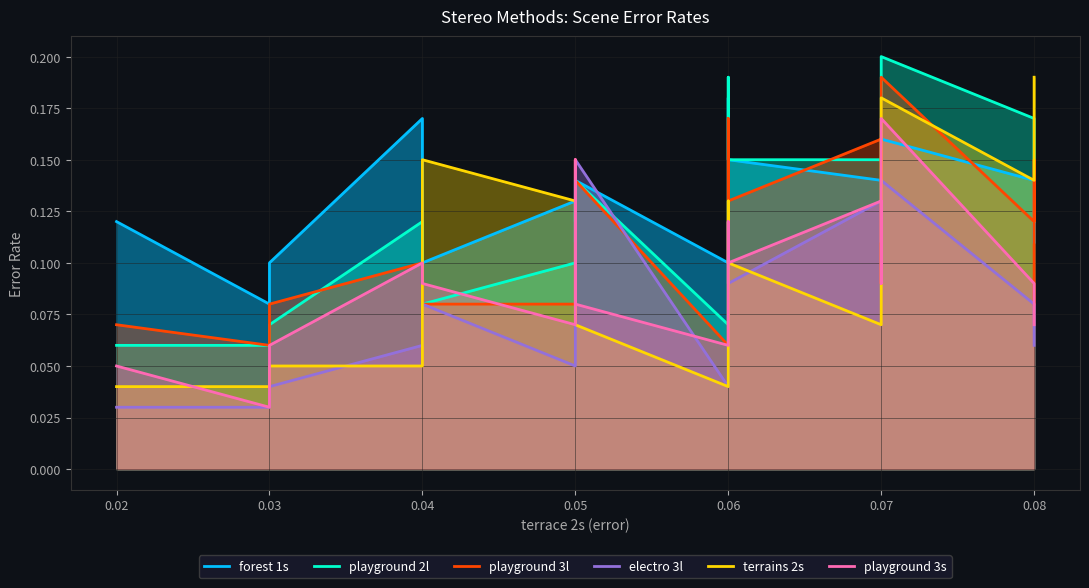

Rank the series at 0.08 from highest to lowest value.

playground 2l, forest 1s, terrains 2s, playground 3l, playground 3s, electro 3l